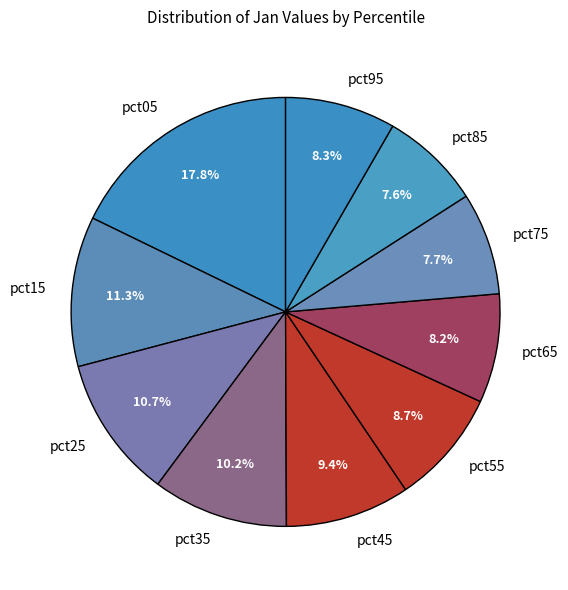

Count the number of slices in the pie.

10